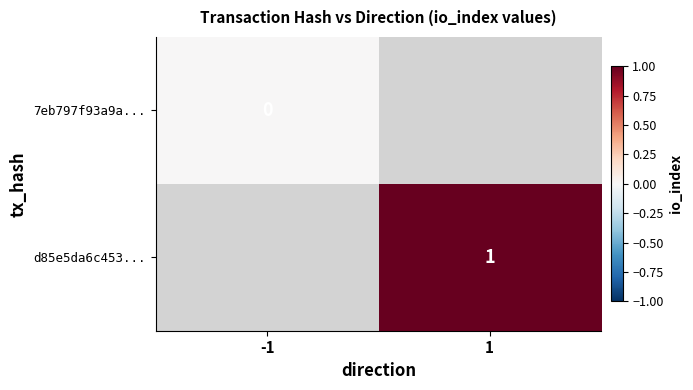

Rank the series at -1 from lowest to highest value.

7eb797f93a9a..., d85e5da6c453...